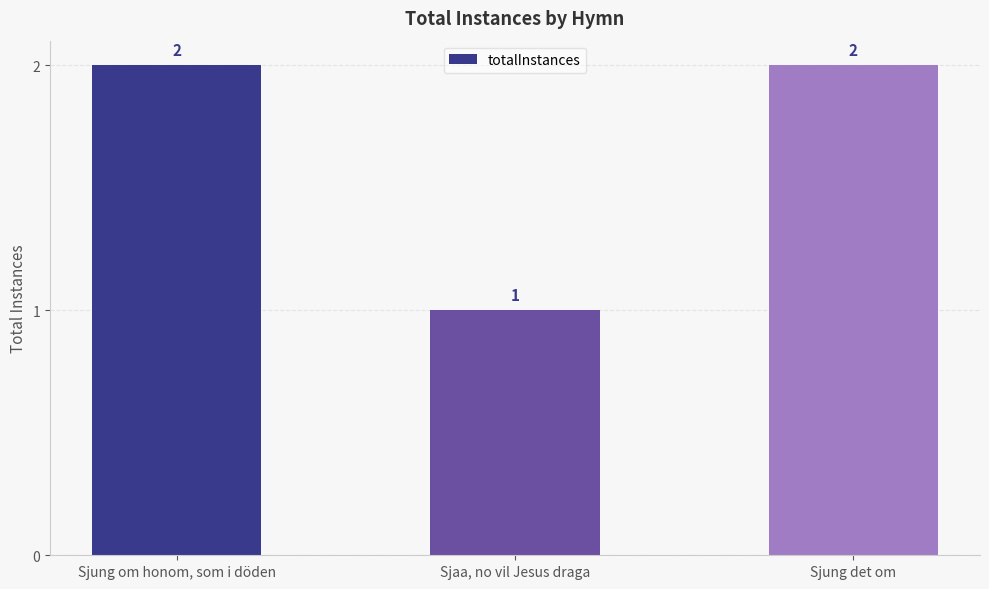

What is the smallest value displayed?

1